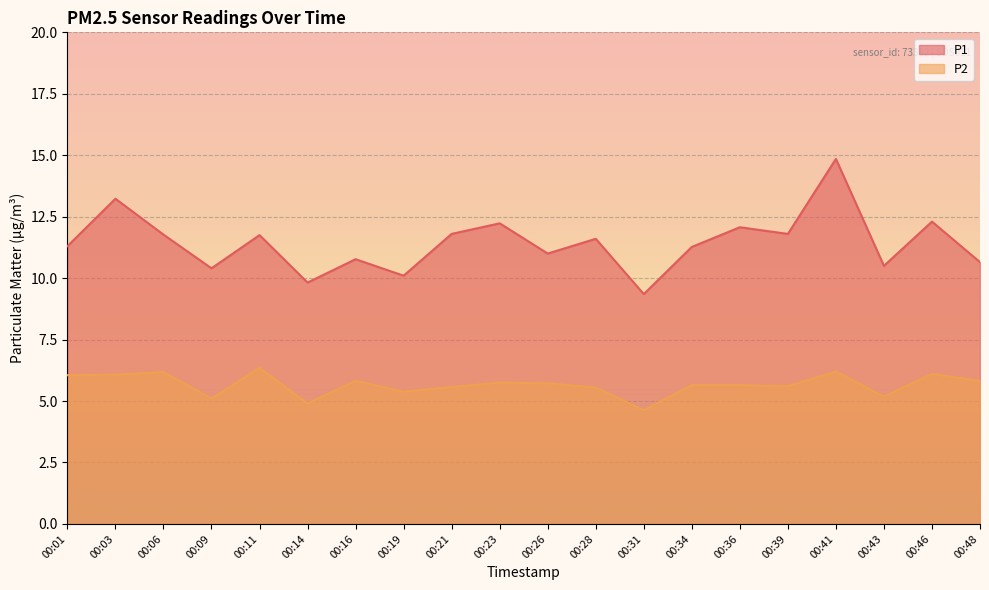

Is it true that P2 equals 5.7 at 00:26?

True